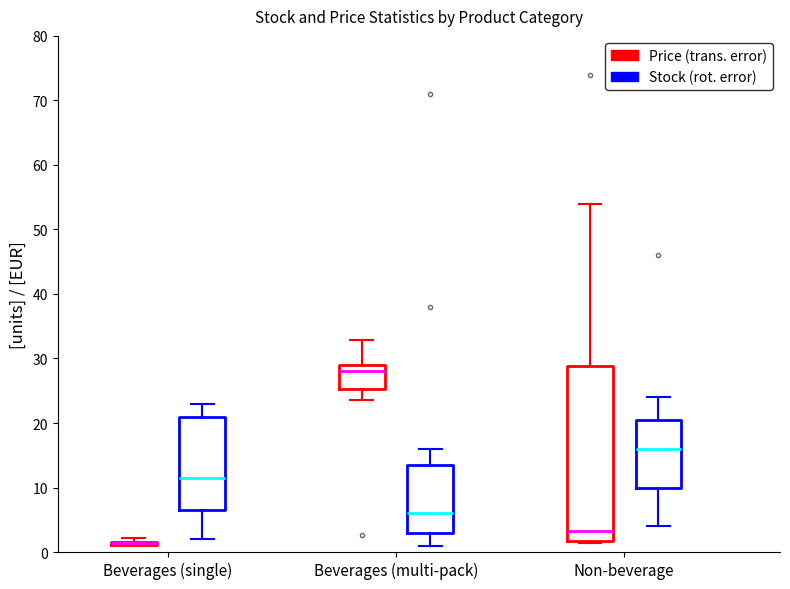

Reading left to right, read every box against the y-axis: the position of its median line, the range the box covers, and the ends of its whiskers. The values are not printed on the chart, so give them approximately, as read against the axis.

Beverages (single) (Price (trans. error)): box collapsed to a line at 1, whiskers 1 to 2
Beverages (single) (Stock (rot. error)): median 12, box 7 to 21, whiskers 2 to 23
Beverages (multi-pack) (Price (trans. error)): median 28, box 25 to 29, whiskers 24 to 33
Beverages (multi-pack) (Stock (rot. error)): median 6, box 3 to 14, whiskers 1 to 16
Non-beverage (Price (trans. error)): median 3, box 2 to 29, whiskers 1 to 54
Non-beverage (Stock (rot. error)): median 16, box 10 to 21, whiskers 4 to 24